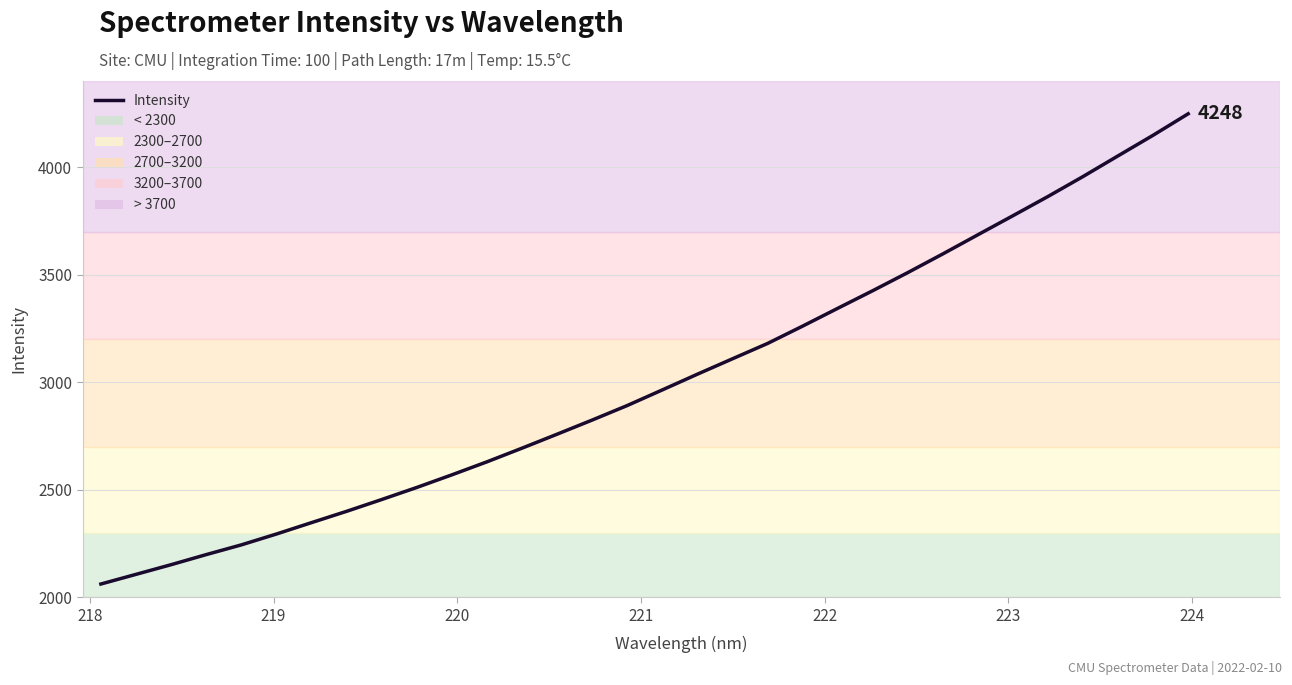

What is the smallest value displayed?

2061.5